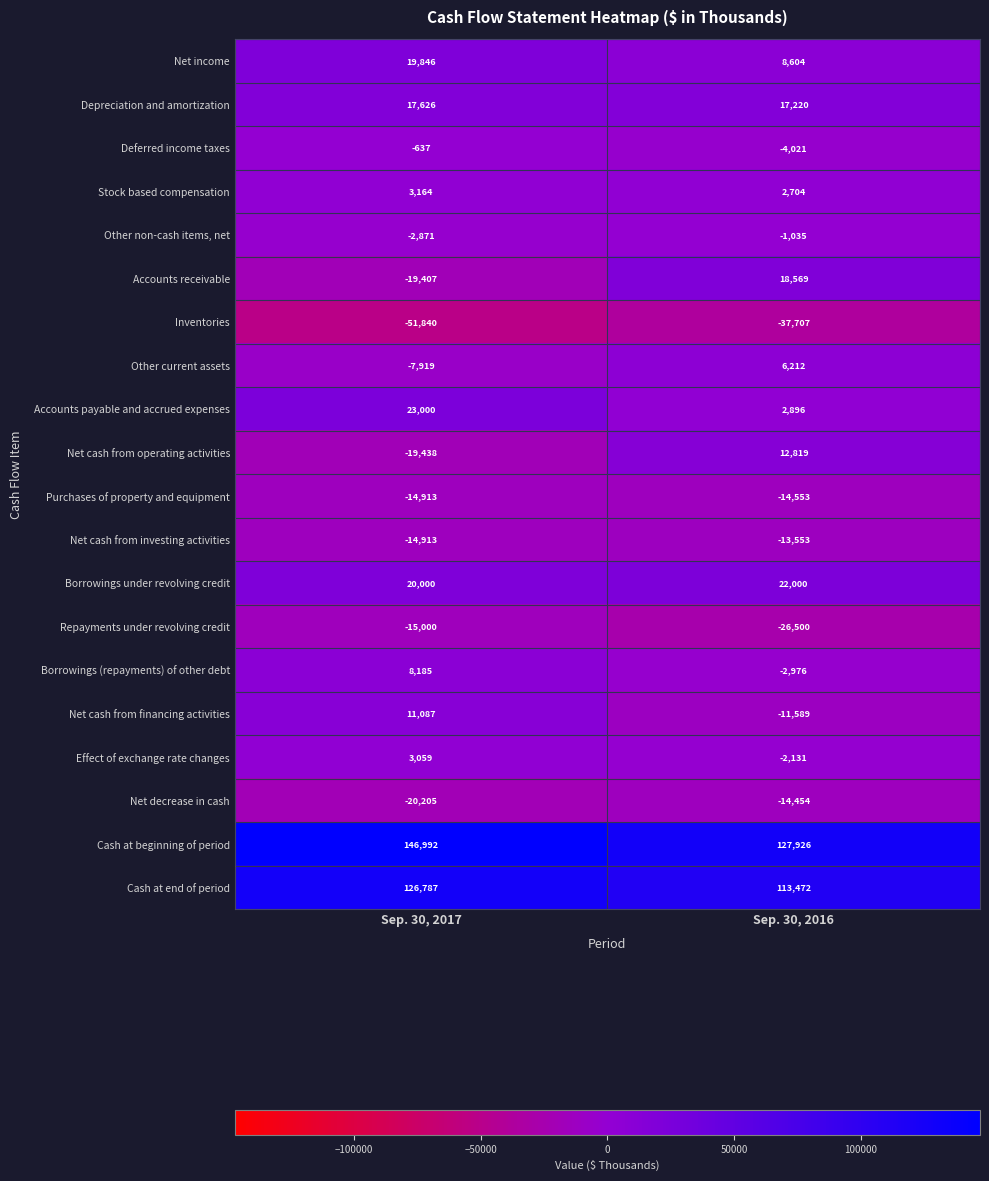

Which series has the largest total across all categories?

Cash at beginning of period